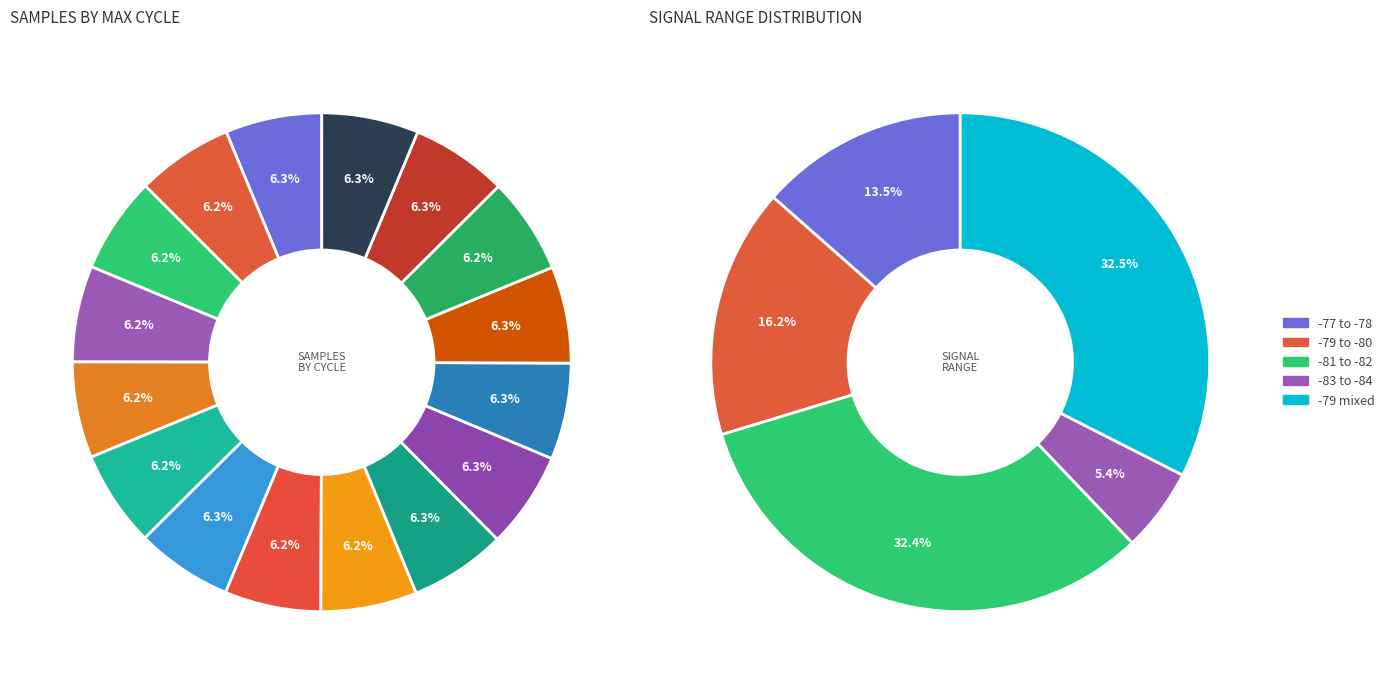

Is it true that 28 is 3% of the pie?

True